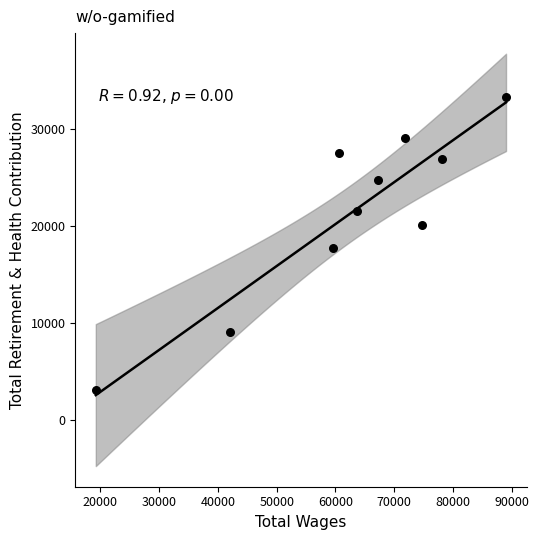

What is the average X value?

62603